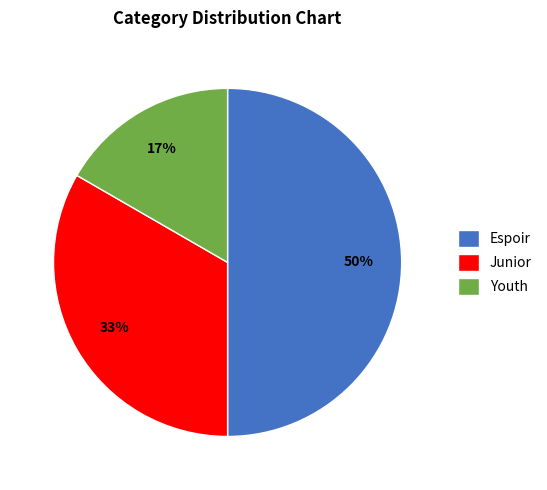

Count the number of slices in the pie.

3